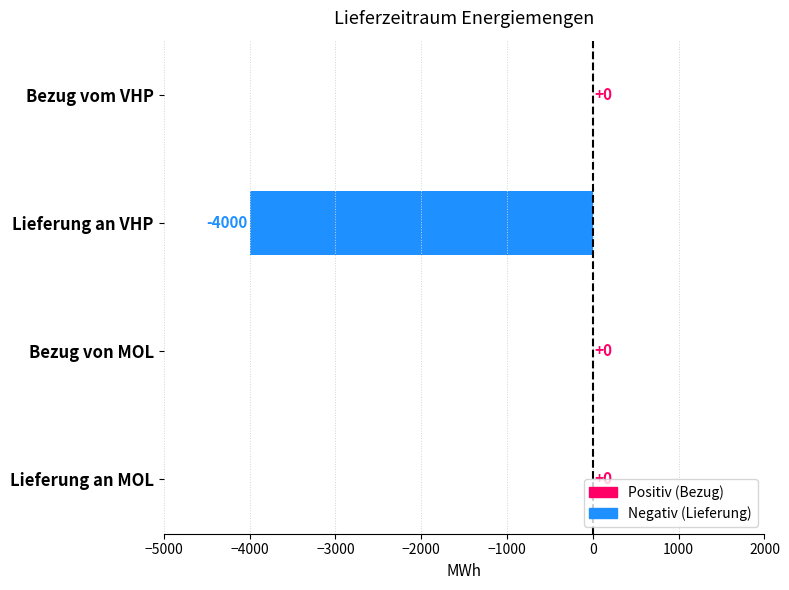

What is the sum of all values?

-4000